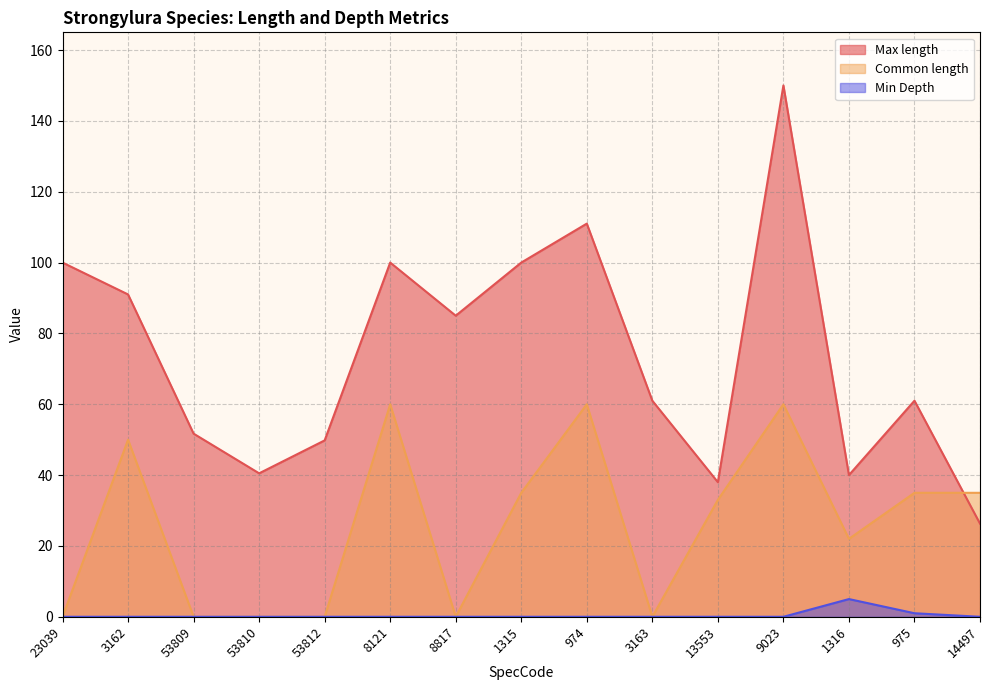

Reading left to right, what are all the values shown in this chart?

Max length: 23039=100.0	3162=91.0	53809=51.7	53810=40.5	53812=49.8	8121=100.0	8817=85.0	1315=100.0	974=111.0	3163=61.0	13553=38.0	9023=150.0	1316=40.0	975=61.0	14497=26.3
Common length: 23039=0.0	3162=50.0	53809=0.0	53810=0.0	53812=0.0	8121=60.0	8817=0.0	1315=35.0	974=60.0	3163=0.0	13553=33.0	9023=60.0	1316=22.0	975=35.0	14497=35.0
Min Depth: 23039=0.0	3162=0.0	53809=0.0	53810=0.0	53812=0.0	8121=0.0	8817=0.0	1315=0.0	974=0.0	3163=0.0	13553=0.0	9023=0.0	1316=5.0	975=1.0	14497=0.0